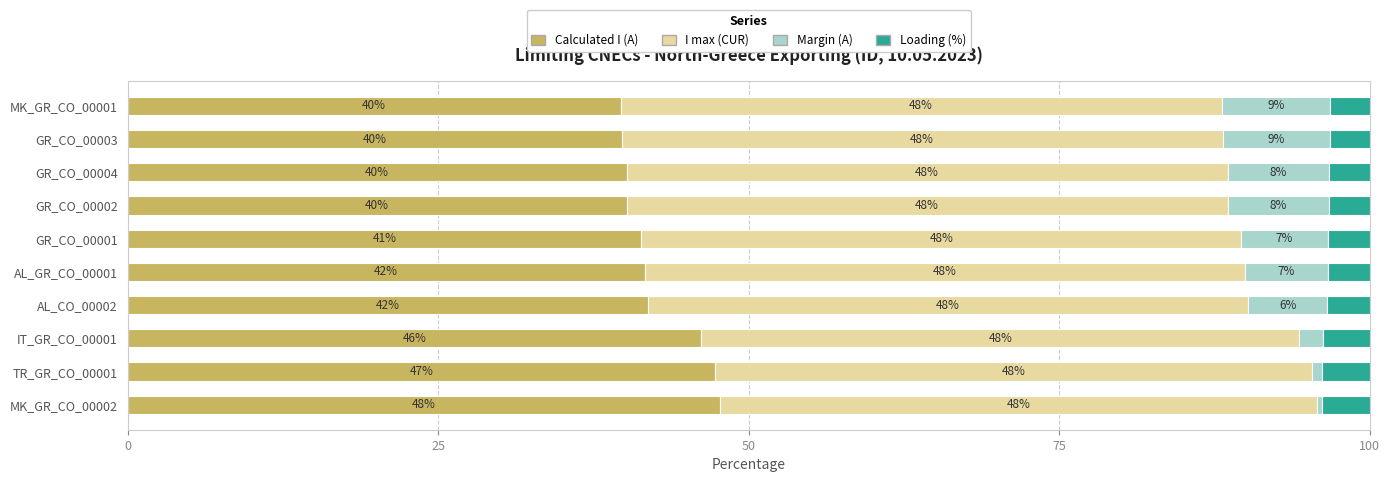

What is the average value of the Calculated I (A) series?

42.6